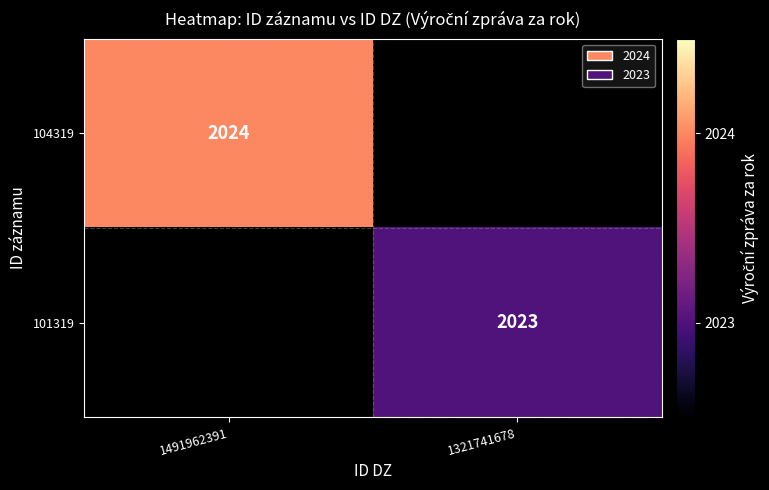

The 101319 series shows 2023 at 1321741678. True or false?

True